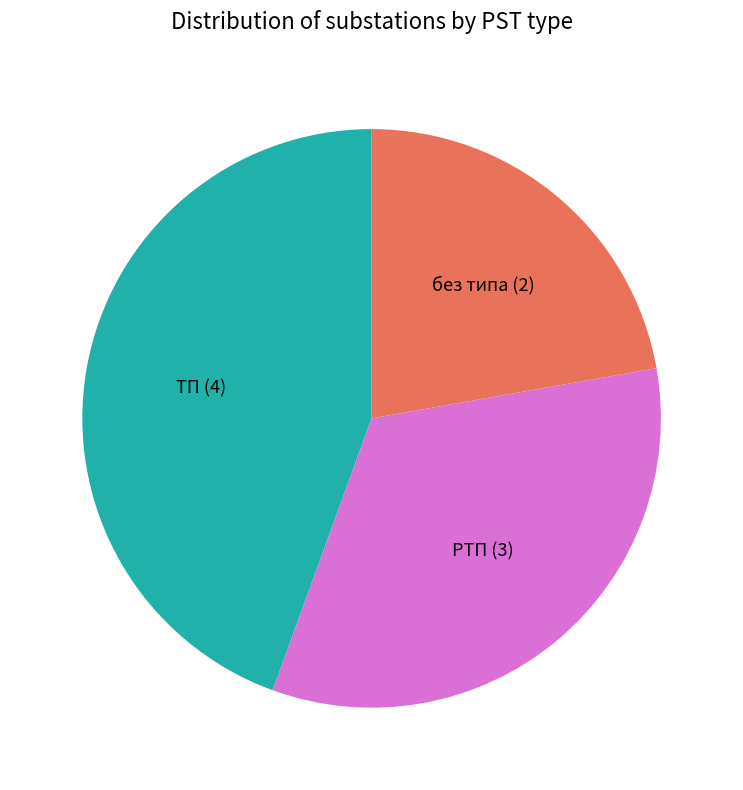

Is it true that ТП is 44% of the pie?

True